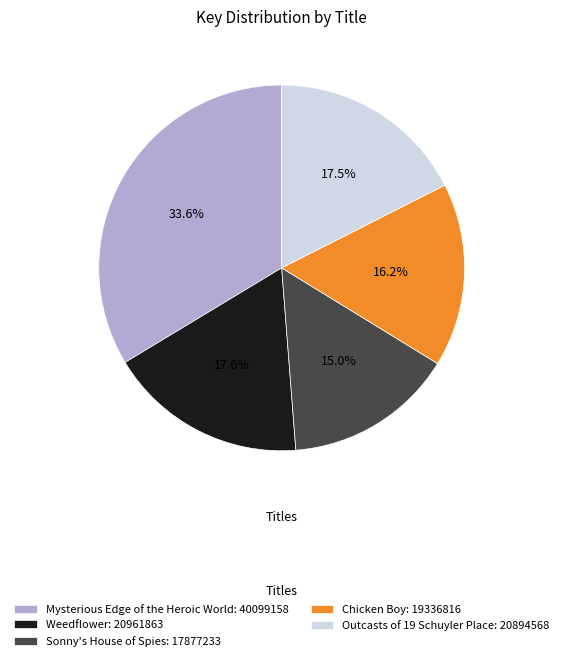

Which category has the biggest portion of the pie?

Mysterious Edge of the Heroic World